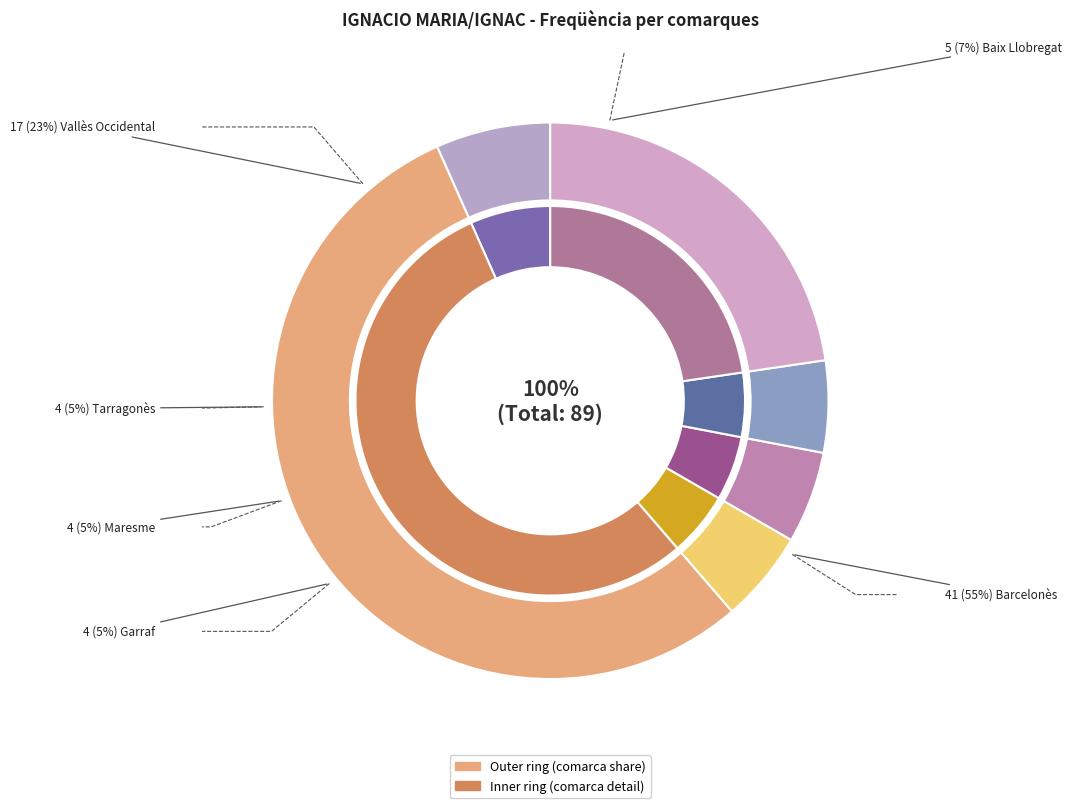

Is it true that Maresme is 1% of the pie?

False